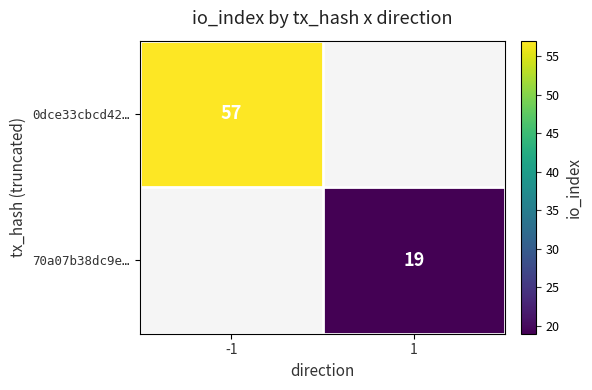

The 70a07b38dc9e… series shows 11 at 1. True or false?

False